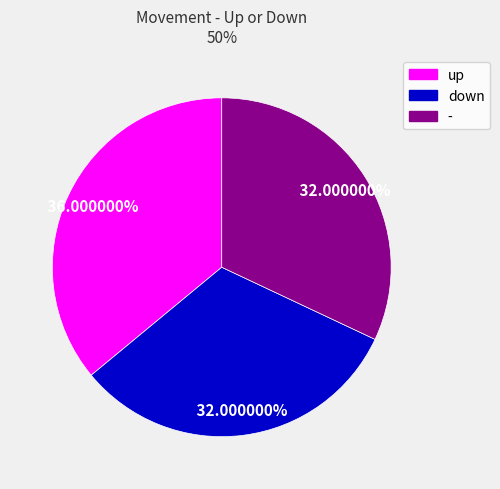

Which slice is the largest?

up